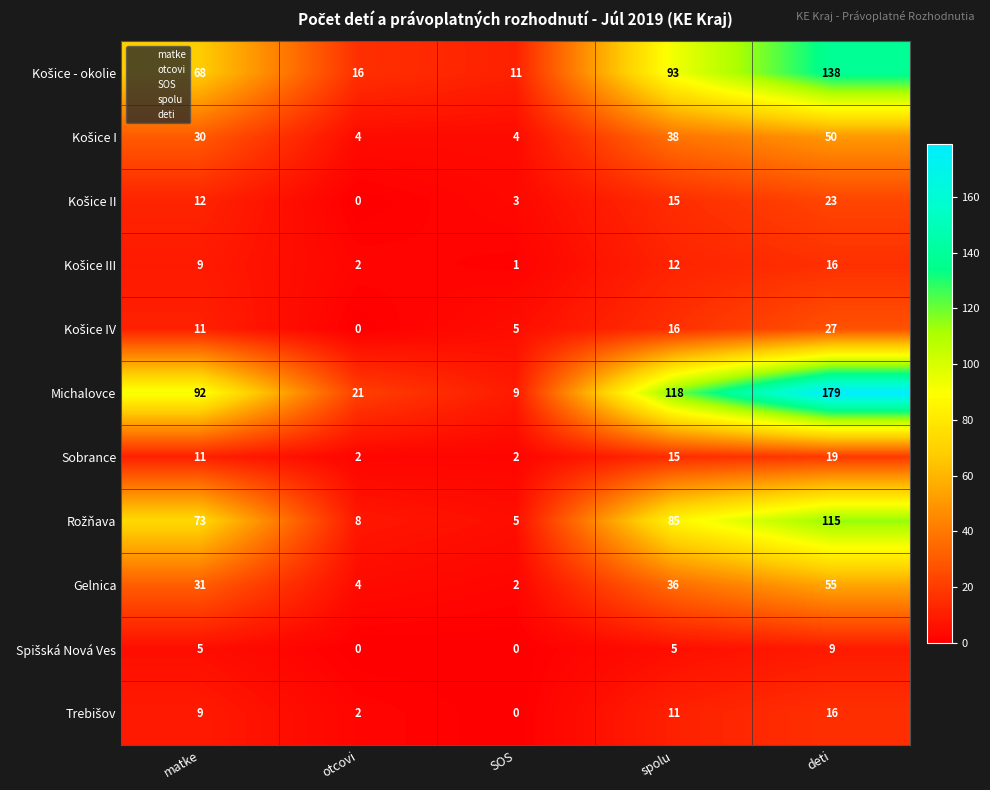

What is the greatest value displayed?

179